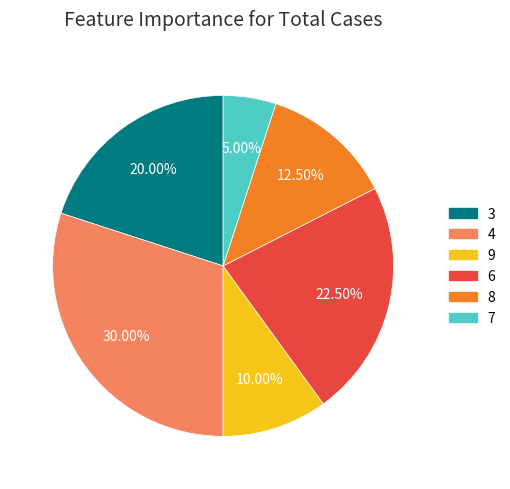

To the nearest percent, what is the difference between the 9 and 7 slice percentages?

5%